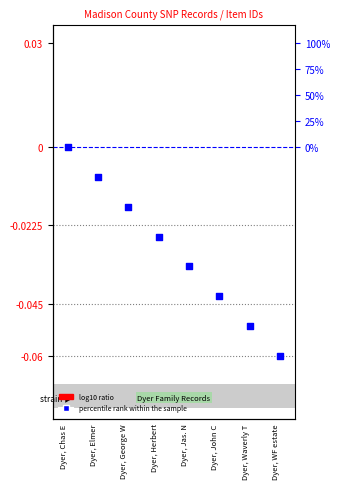

Which series has the largest total across all categories?

log10 ratio